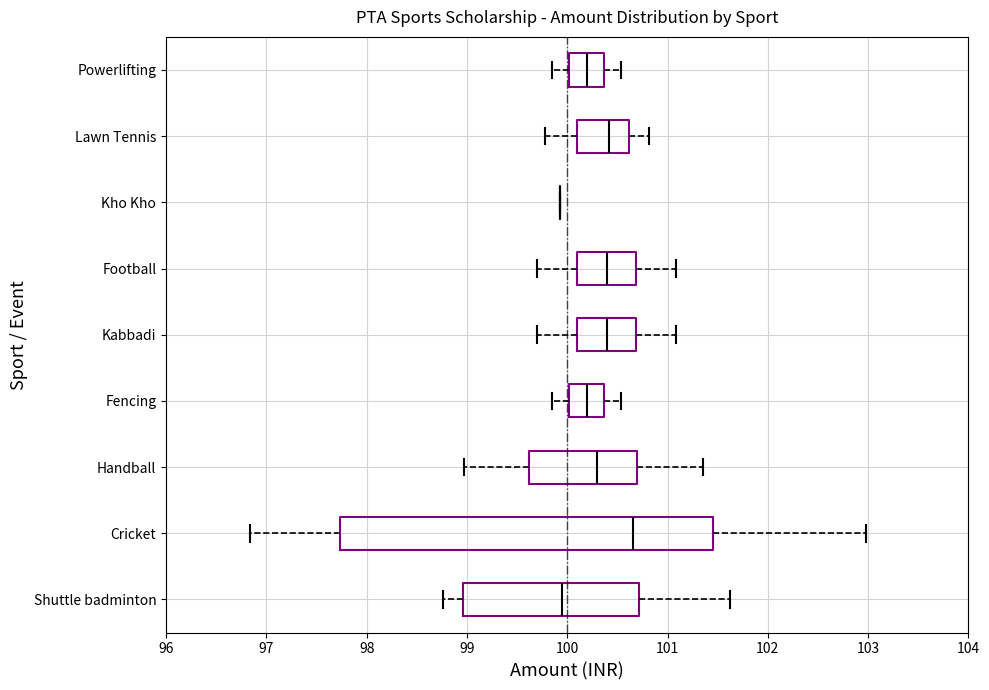

Reading bottom to top, transcribe this box plot: for each box, give where its median line is, the range the box spans, and where its two whiskers end, as read against the x-axis. The values are not printed on the chart, so give them approximately, as read against the axis.

Shuttle badminton: median 100.0, box 99.0 to 100.7, whiskers 98.8 to 101.6
Cricket: median 100.7, box 97.7 to 101.5, whiskers 96.8 to 103.0
Handball: median 100.3, box 99.6 to 100.7, whiskers 99.0 to 101.4
Fencing: median 100.2, box 100.0 to 100.4, whiskers 99.8 to 100.5
Kabbadi: median 100.4, box 100.1 to 100.7, whiskers 99.7 to 101.1
Football: median 100.4, box 100.1 to 100.7, whiskers 99.7 to 101.1
Kho Kho: box collapsed to a line at 99.9, whiskers 99.9 to 99.9
Lawn Tennis: median 100.4, box 100.1 to 100.6, whiskers 99.8 to 100.8
Powerlifting: median 100.2, box 100.0 to 100.4, whiskers 99.8 to 100.5